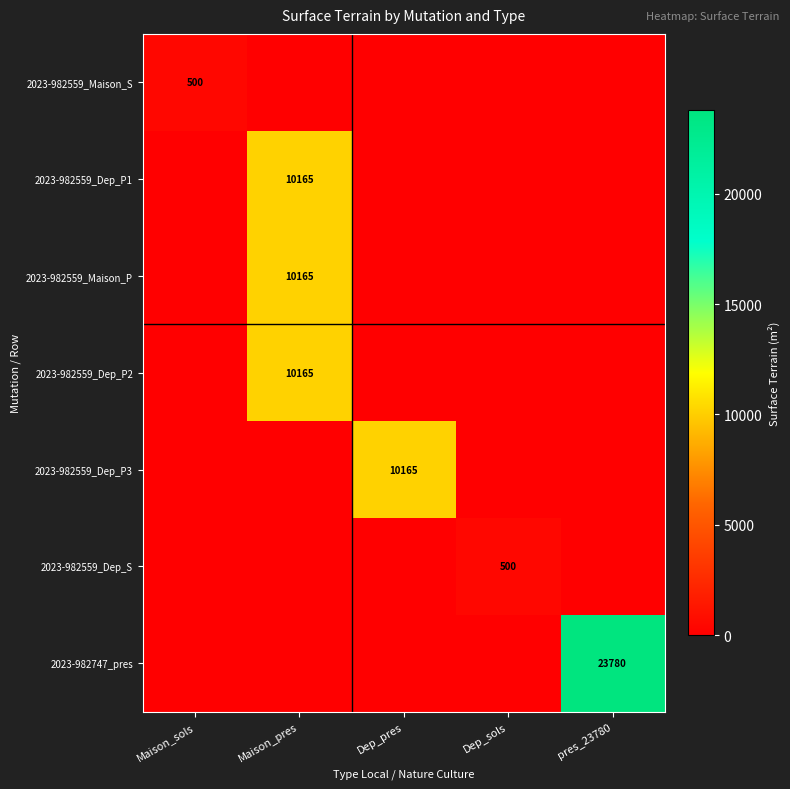

The 2023-982559_Dep_S series shows 100 at Dep_sols. True or false?

False